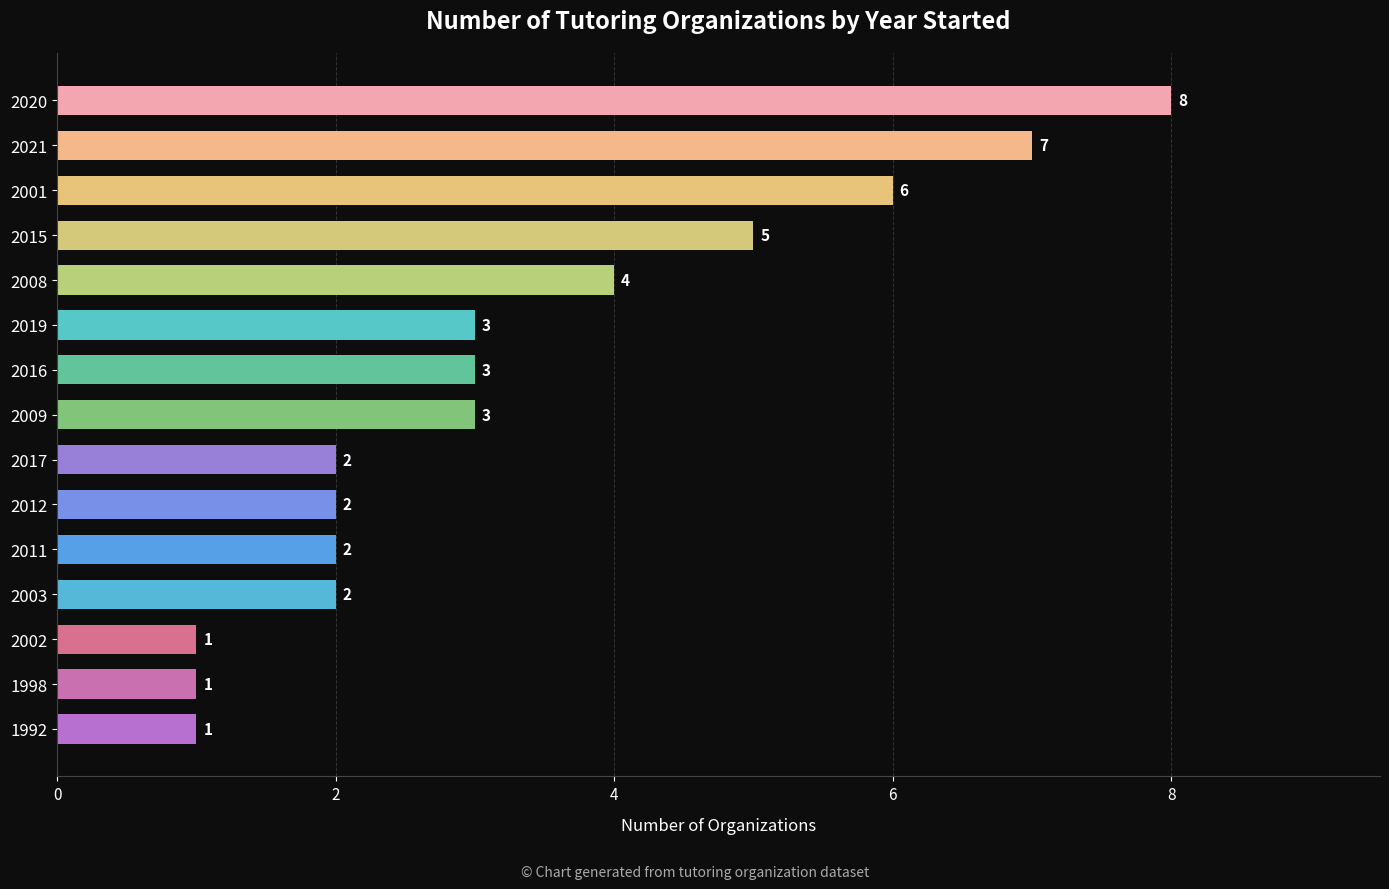

How many values are between 2 and 5?

9